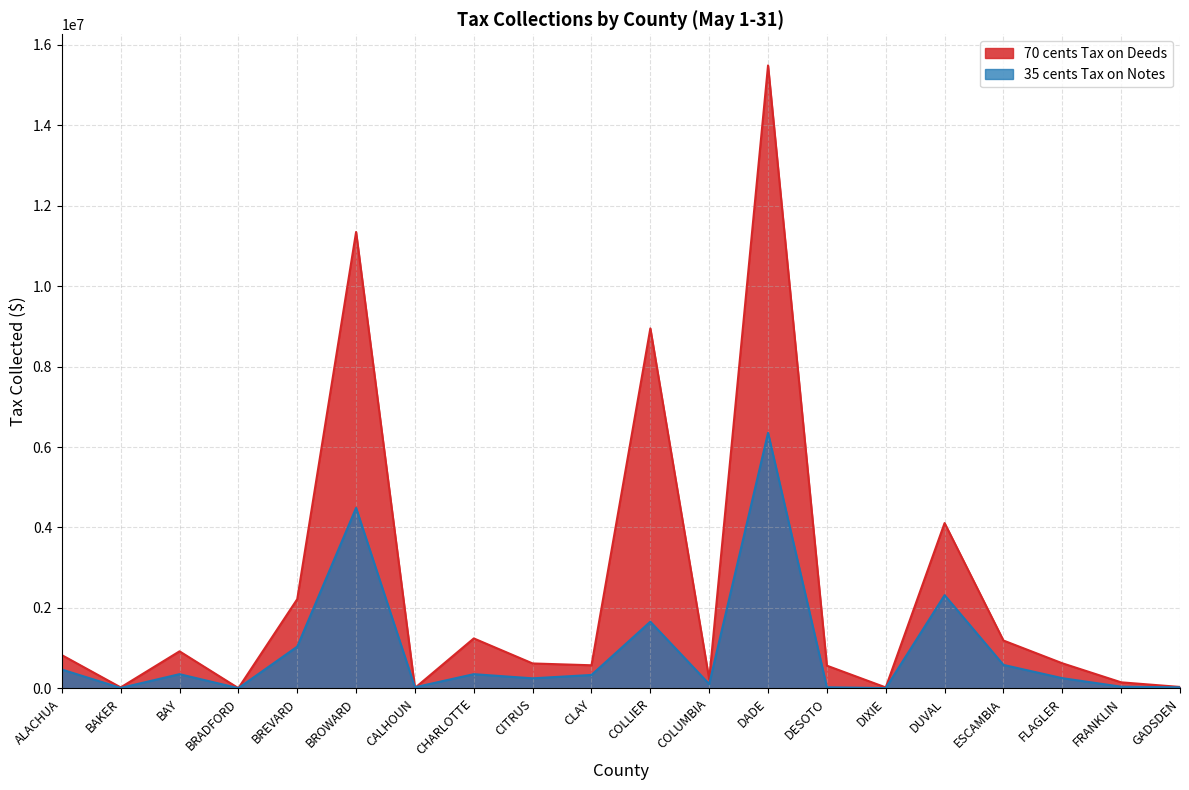

Where is 35 cents Tax on Notes nearest to the value 3178823?

DUVAL